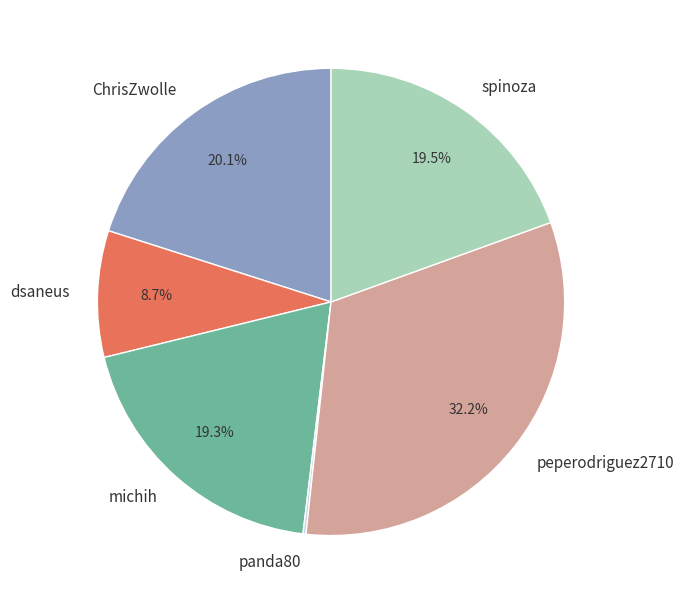

Which slice is the largest?

peperodriguez2710